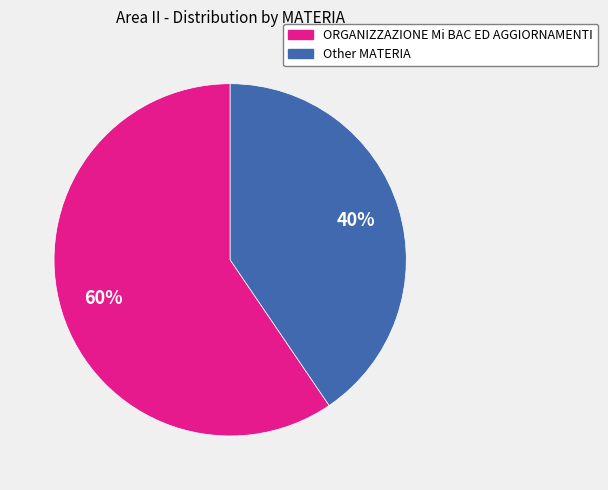

Is it true that ORGANIZZAZIONE Mi BAC ED AGGIORNAMENTI is 60% of the pie?

True